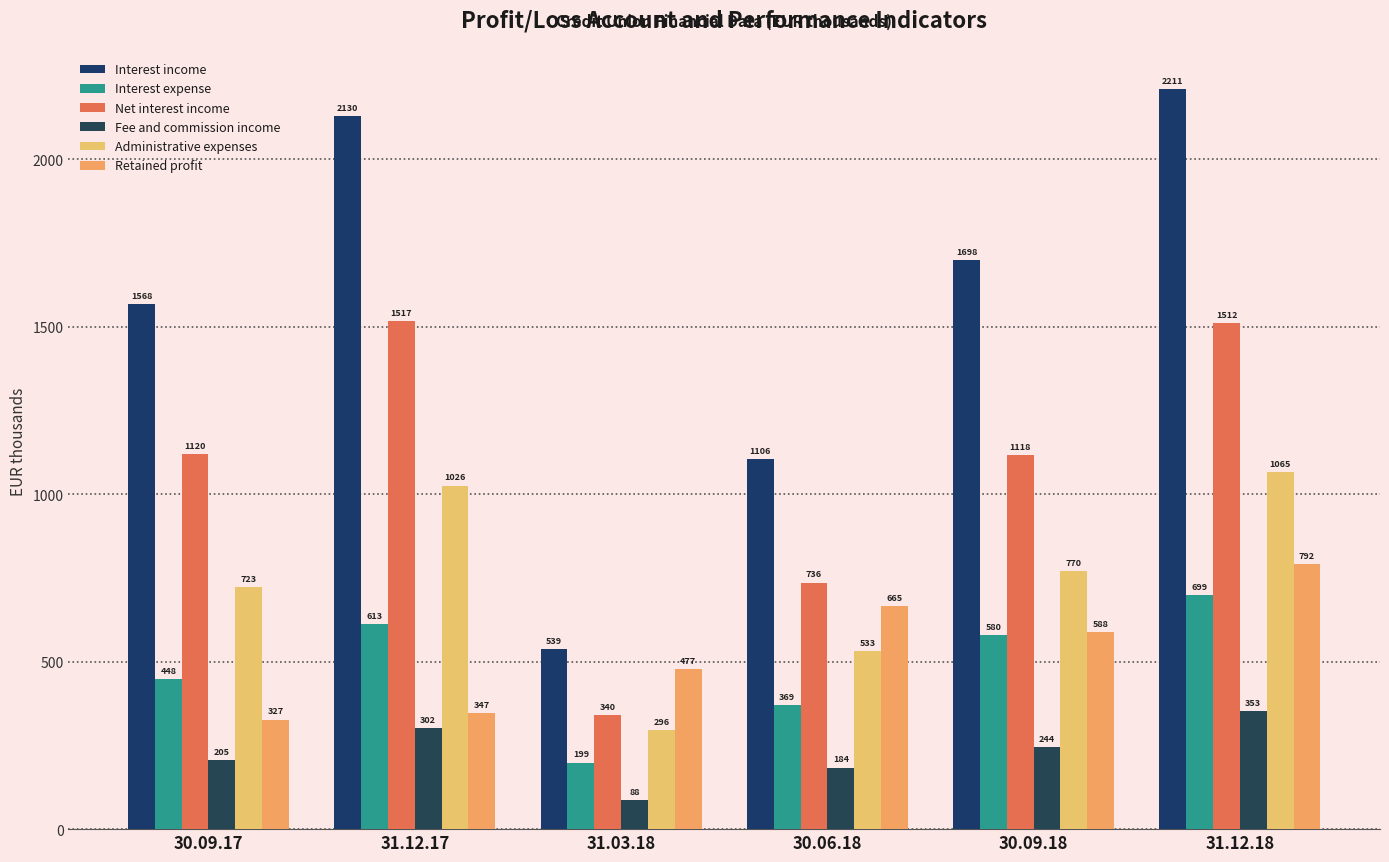

Reading right to left, what are all the values shown in this chart?

Interest income: 31.12.18=2210.5	30.09.18=1698.4	30.06.18=1105.9	31.03.18=538.8	31.12.17=2130.2	30.09.17=1567.9
Interest expense: 31.12.18=698.6	30.09.18=580.1	30.06.18=369.5	31.03.18=198.7	31.12.17=613.3	30.09.17=448.0
Net interest income: 31.12.18=1512.0	30.09.18=1118.3	30.06.18=736.4	31.03.18=340.1	31.12.17=1516.9	30.09.17=1119.8
Fee and commission income: 31.12.18=352.7	30.09.18=244.4	30.06.18=183.9	31.03.18=87.9	31.12.17=301.6	30.09.17=205.2
Administrative expenses: 31.12.18=1065.2	30.09.18=770.0	30.06.18=532.8	31.03.18=295.6	31.12.17=1026.2	30.09.17=723.2
Retained profit: 31.12.18=791.7	30.09.18=587.7	30.06.18=665.1	31.03.18=477.3	31.12.17=347.3	30.09.17=327.0